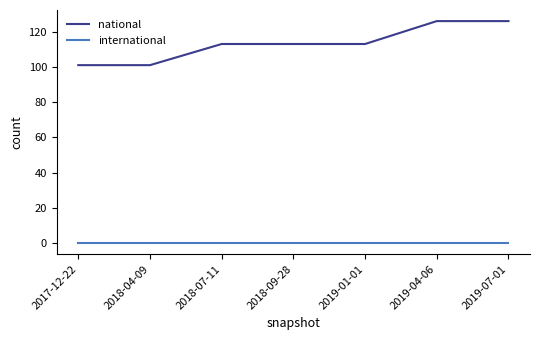

Which series has the widest spread of values?

national